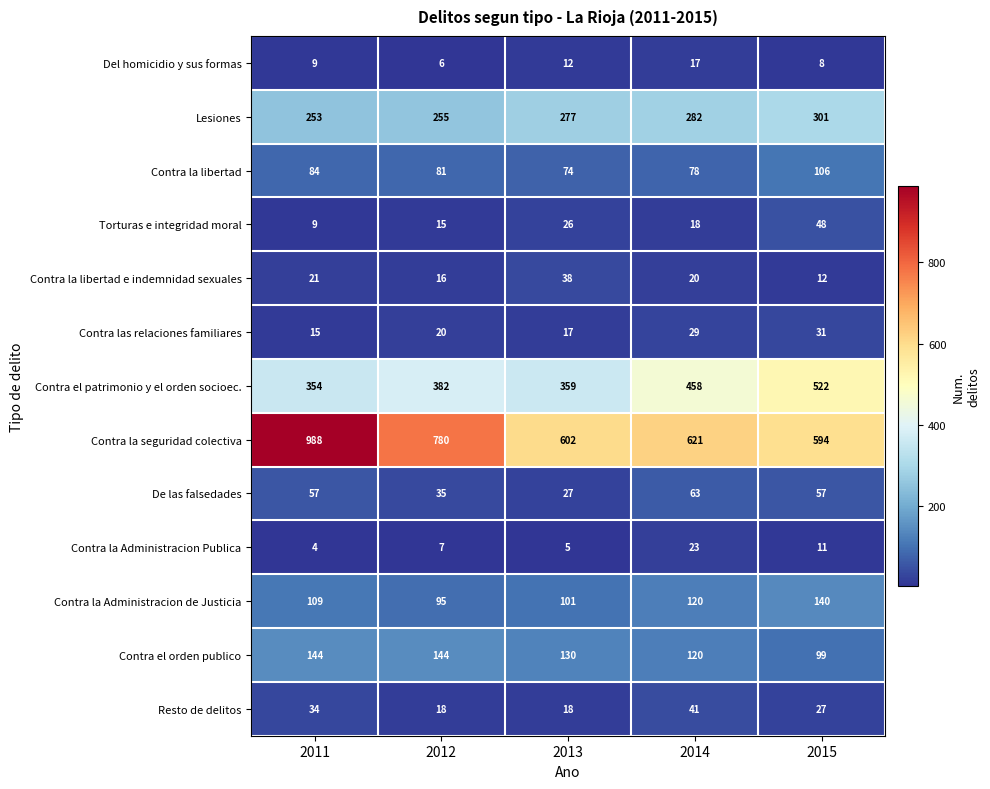

The Resto de delitos series shows 18 at 2013. True or false?

True